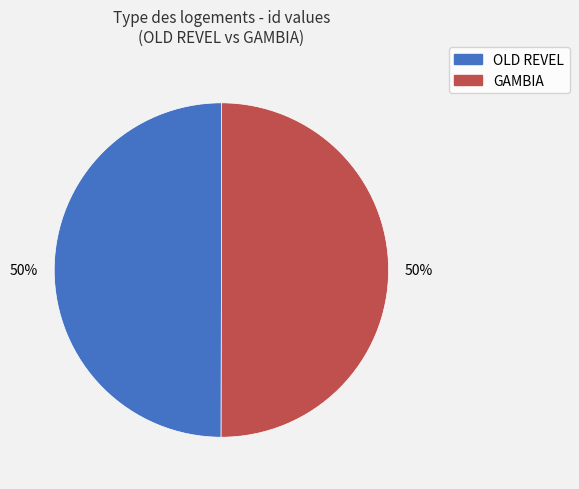

Combined, do OLD REVEL and GAMBIA account for over 50%?

Yes